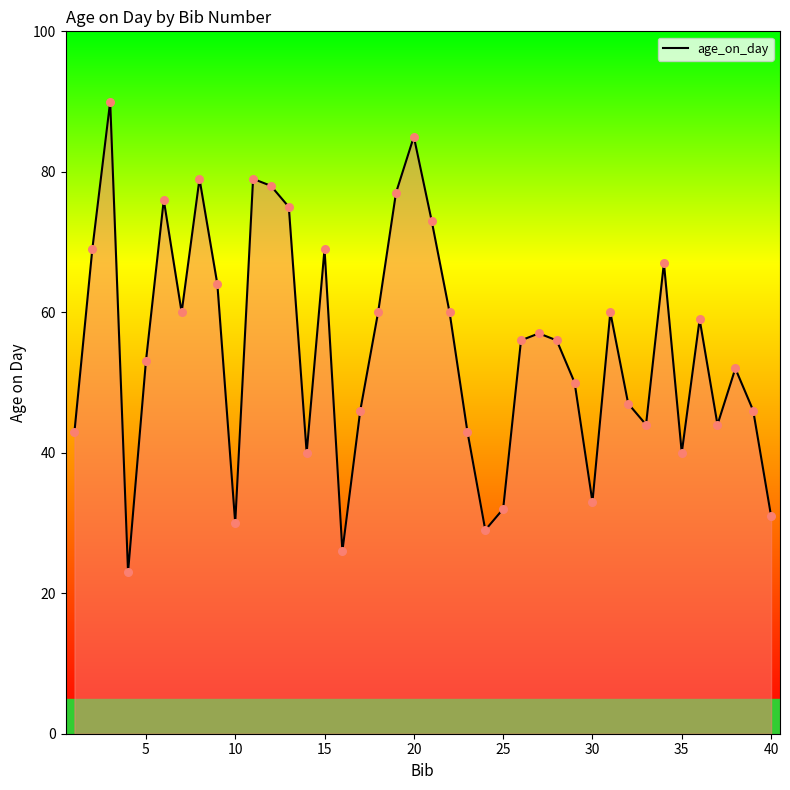

What is the difference between the maximum and minimum values?

67